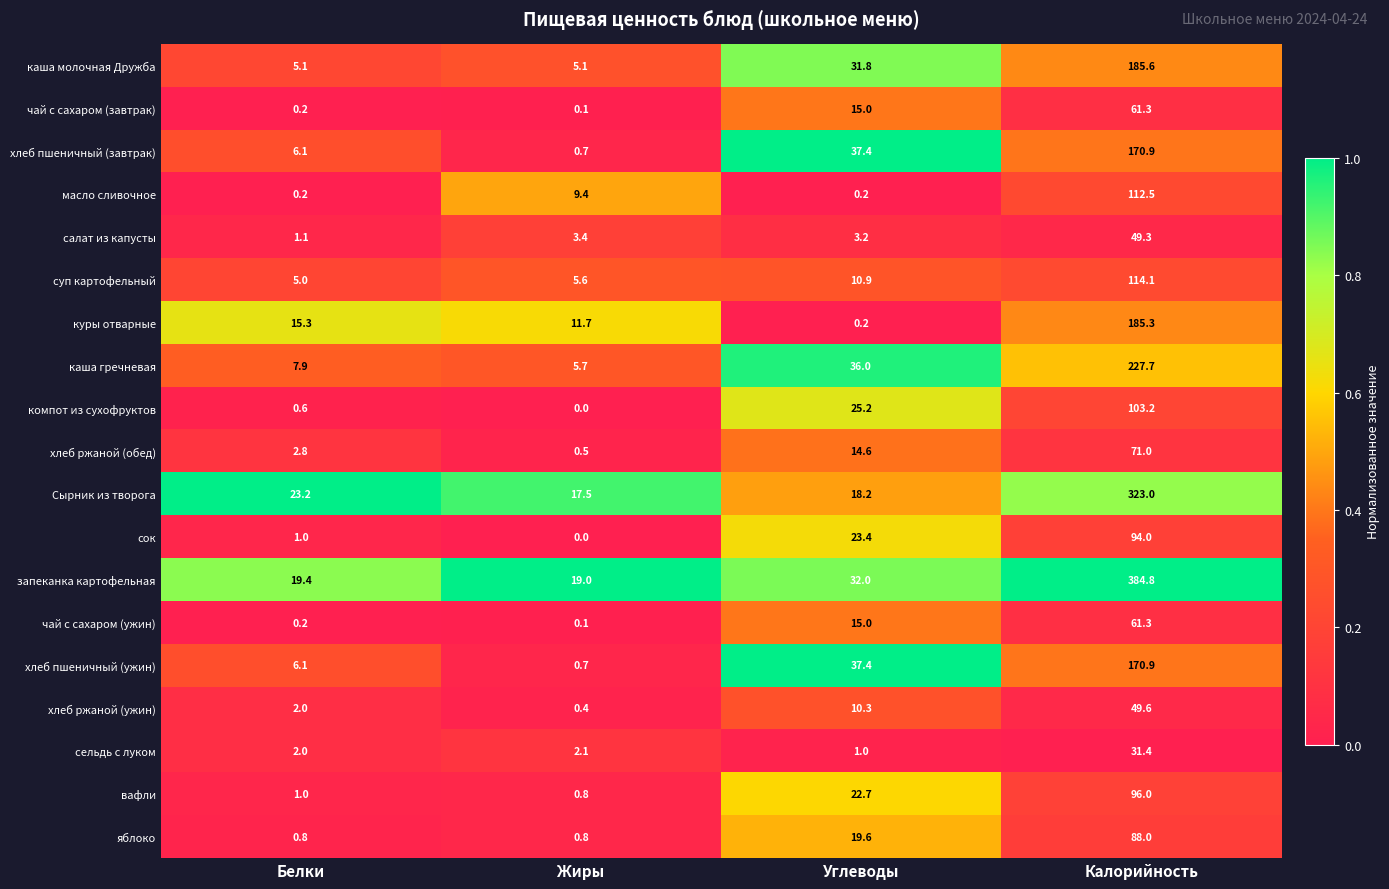

Which series has the largest total across all categories?

запеканка картофельная